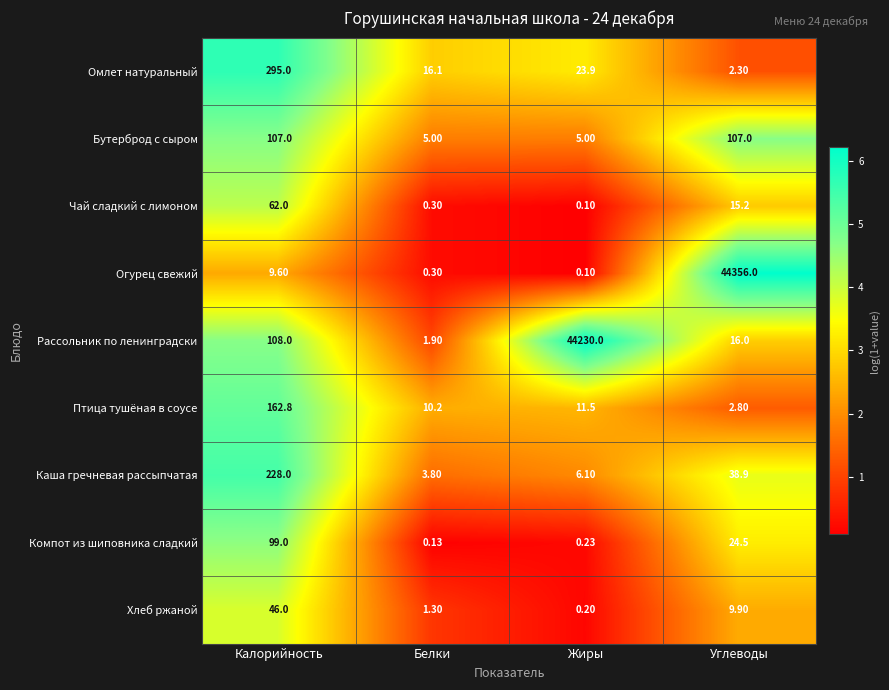

Which category has the highest value across all series?

Углеводы